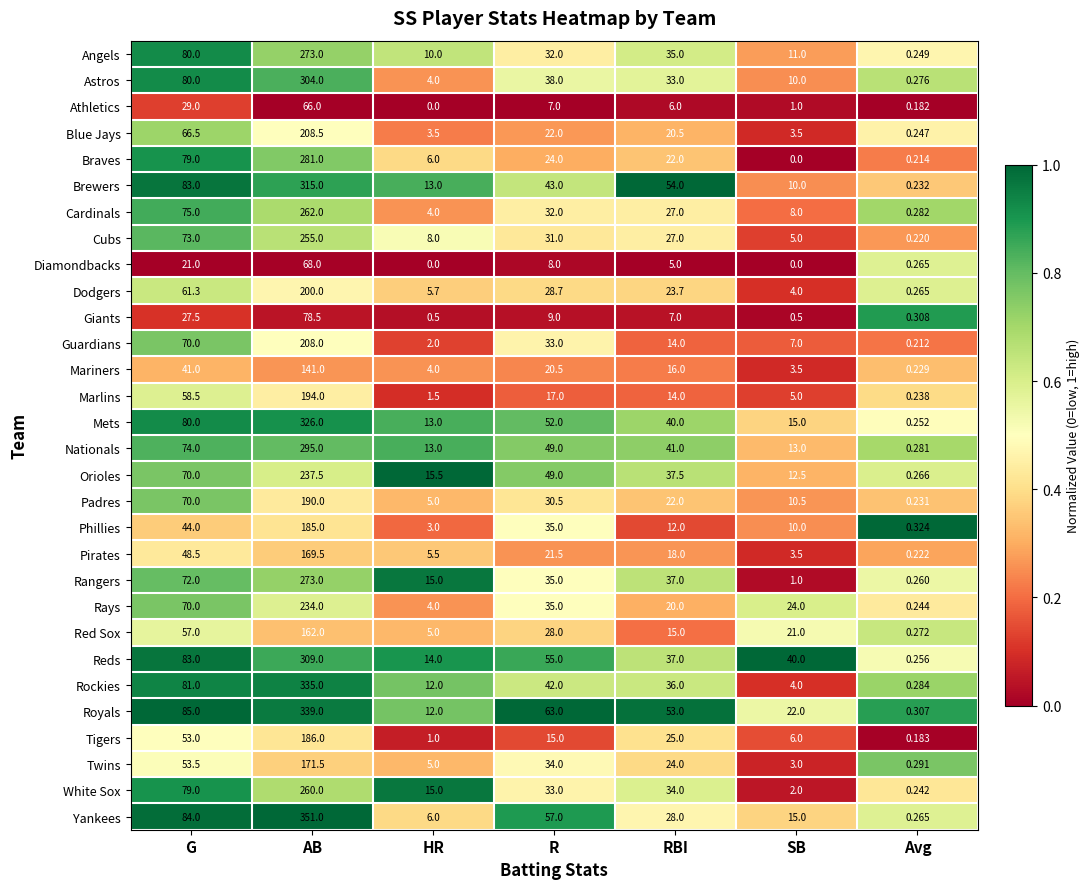

Which series has the widest spread of values?

Yankees